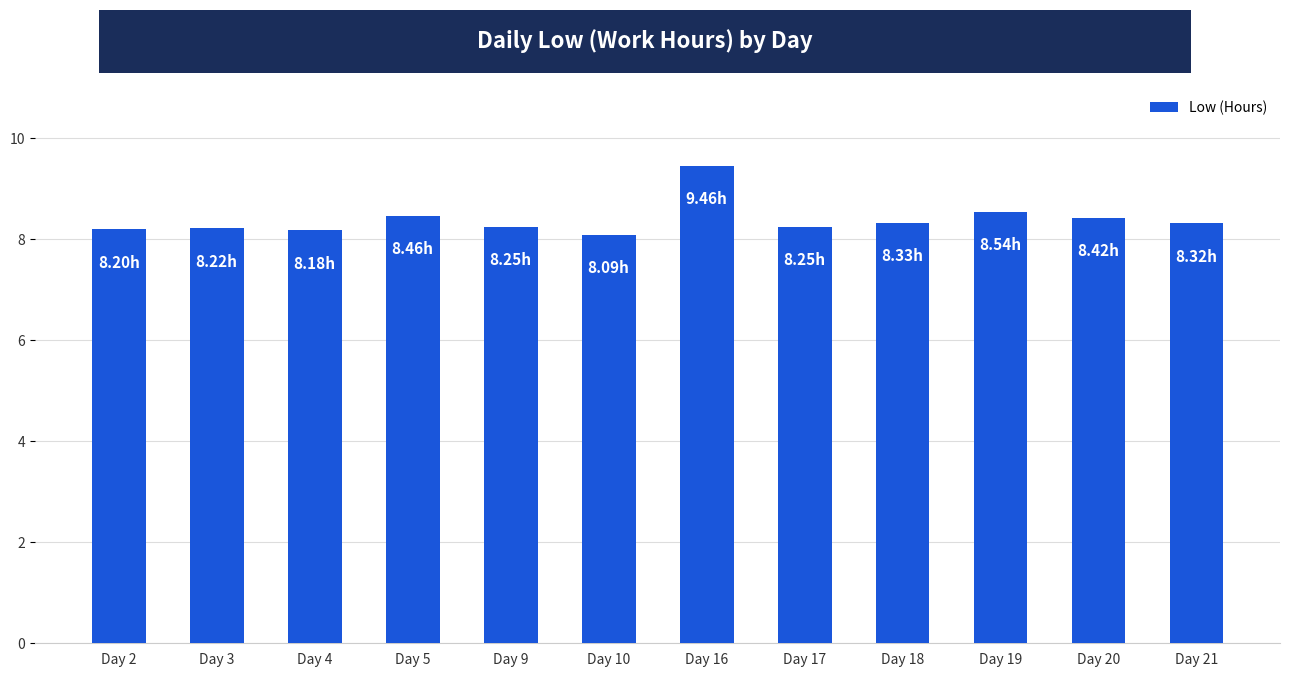

What is the change in value from Day 5 to Day 10?

-0.4